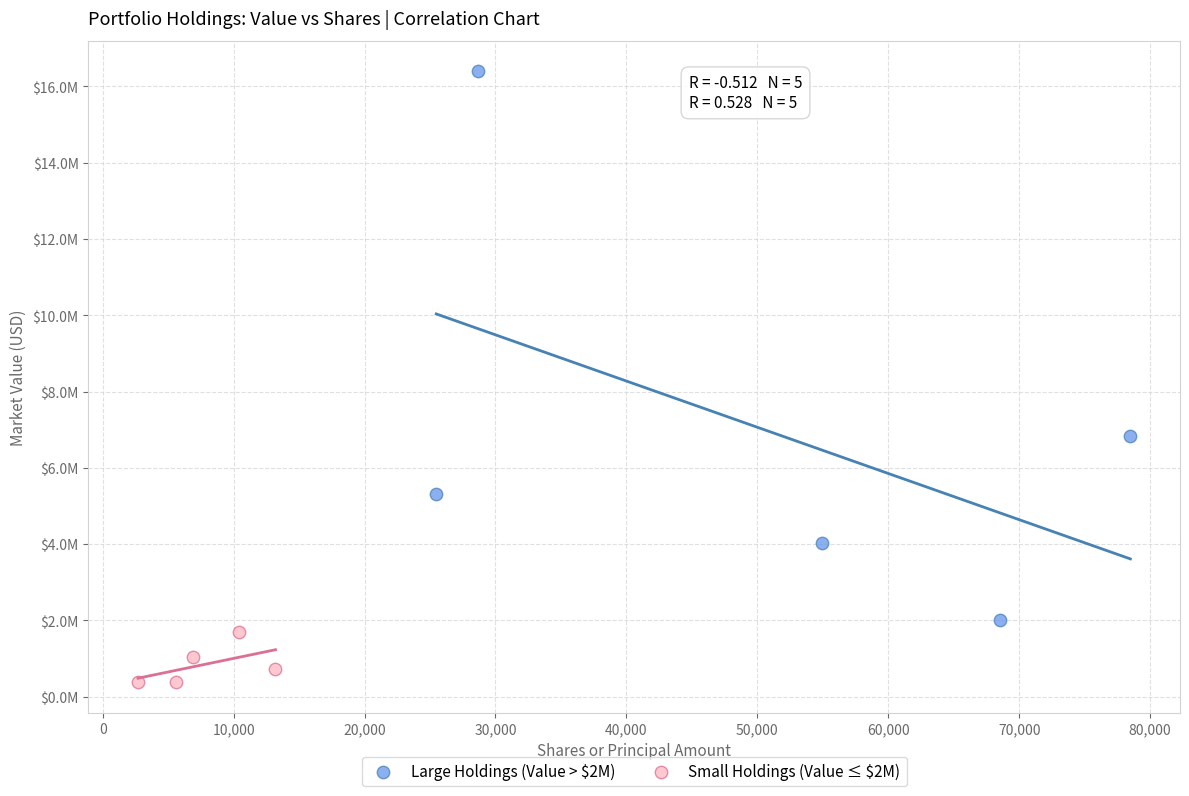

Which series reaches the minimum Y coordinate?

Small Holdings (Value ≤ $2M)